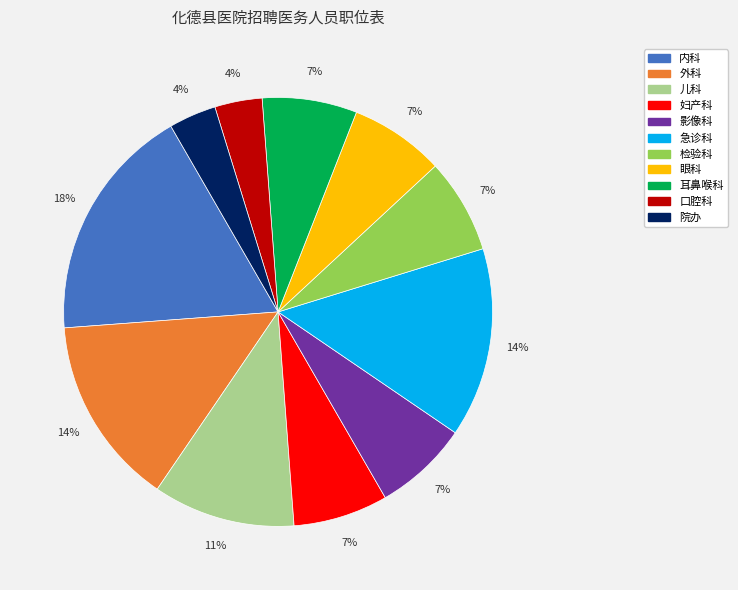

Which slice is the largest?

内科